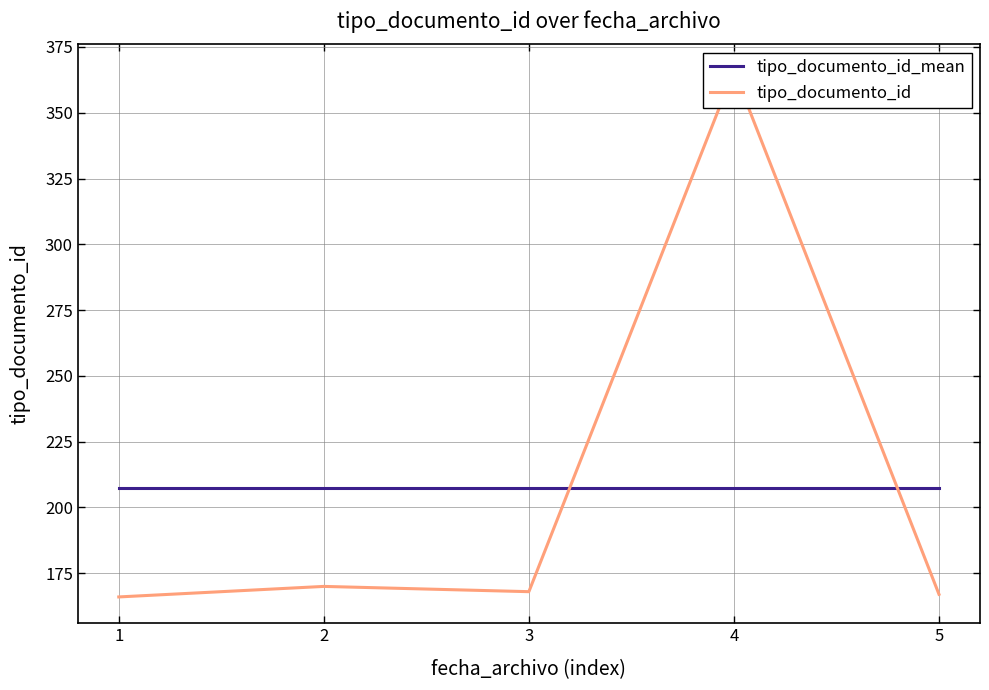

What is the value of the tipo_documento_id_mean point at the 3rd from the left?

207.4